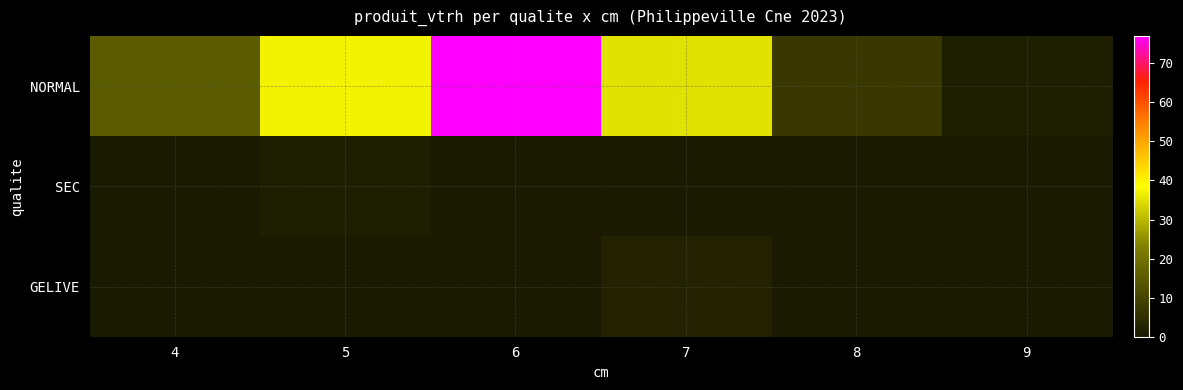

Reading left to right, what are all the values shown in this chart?

NORMAL: 4=15	5=37	6=77	7=35	8=7	9=1
SEC: 4=0	5=1	6=0	7=0	8=0	9=0
GELIVE: 4=0	5=0	6=0	7=2	8=0	9=0